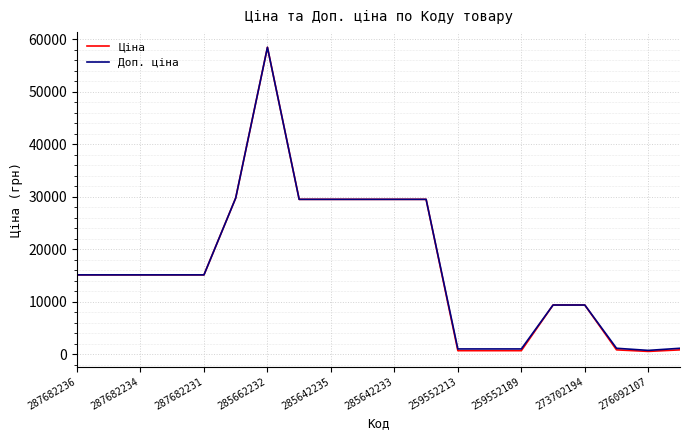

Which series has the largest range (max minus min)?

Ціна